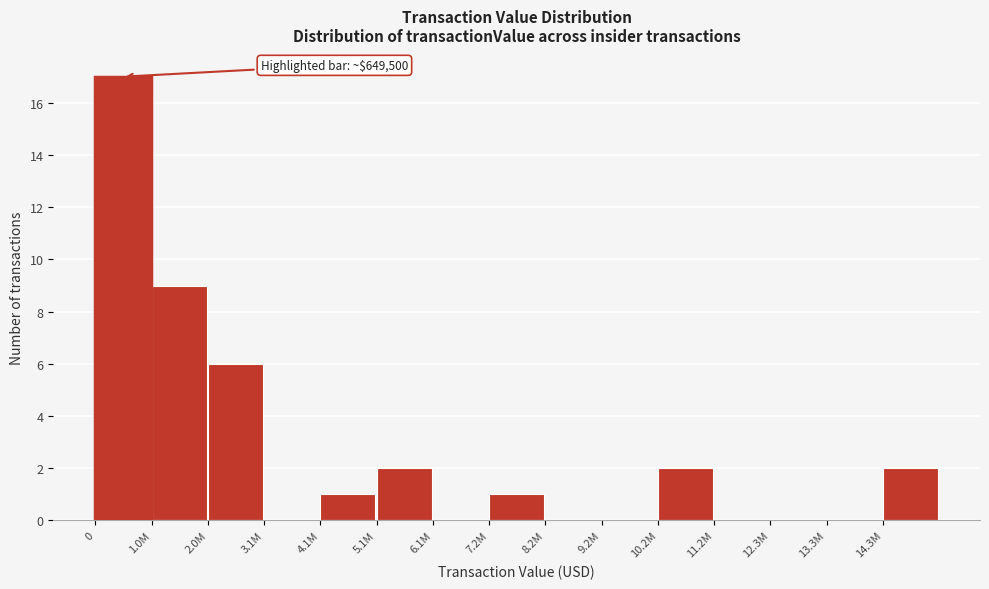

Reading right to left, what are all the values shown in this chart?

14.3M=2	13.3M=0	12.3M=0	11.2M=0	10.2M=2	9.2M=0	8.2M=0	7.2M=1	6.1M=0	5.1M=2	4.1M=1	3.1M=0	2.0M=6	1.0M=9	0=17